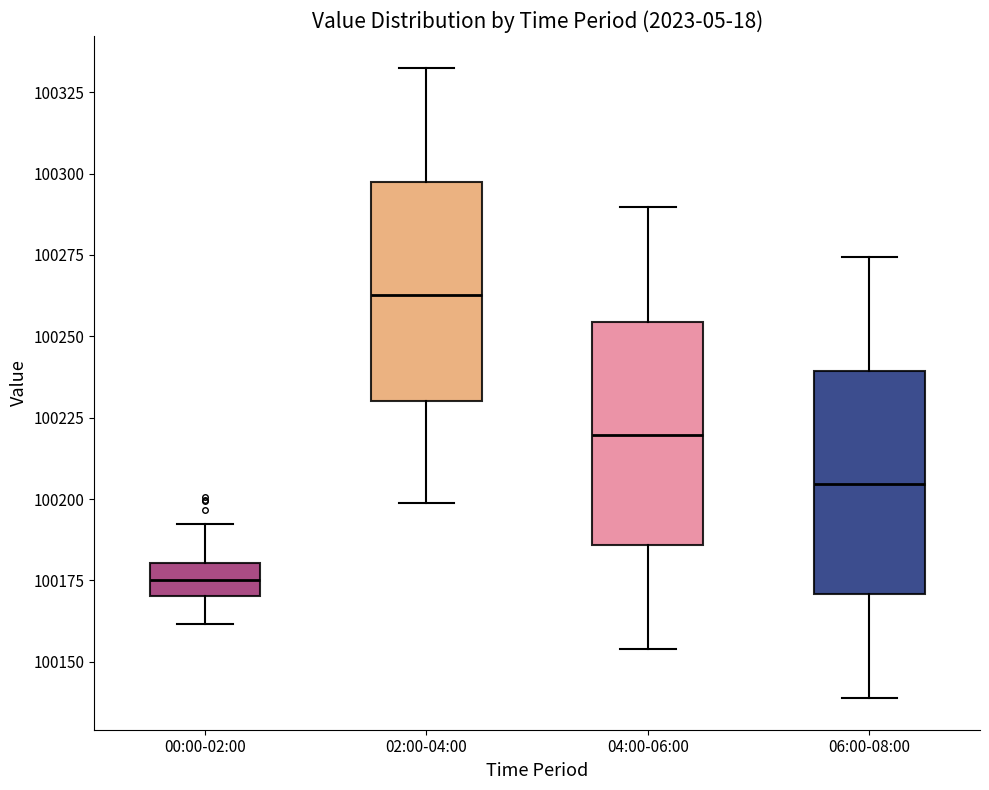

Reading left to right, transcribe this box plot: for each box, give where its median line is, the range the box spans, and where its two whiskers end, as read against the y-axis. The values are not printed on the chart, so give them approximately, as read against the axis.

00:00-02:00: median 100175, box 100170 to 100180, whiskers 100160 to 100190
02:00-04:00: median 100265, box 100230 to 100295, whiskers 100200 to 100335
04:00-06:00: median 100220, box 100185 to 100255, whiskers 100155 to 100290
06:00-08:00: median 100205, box 100170 to 100240, whiskers 100140 to 100275